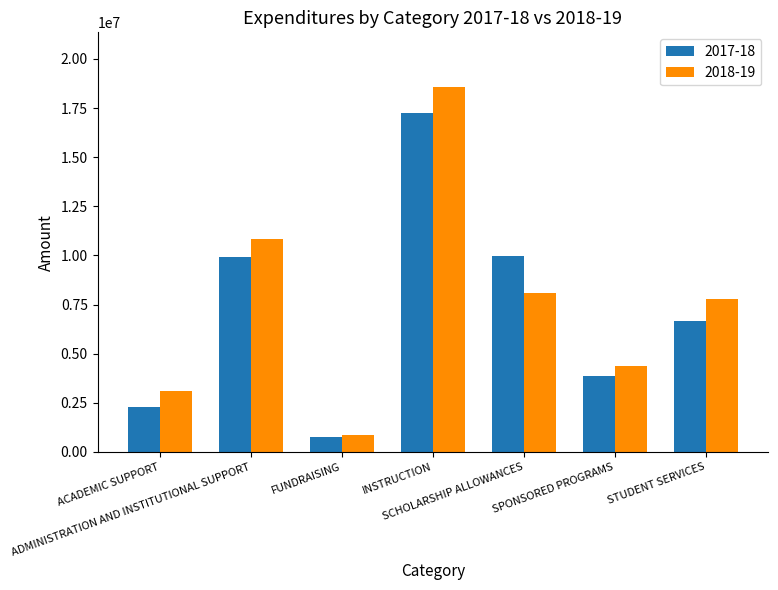

What is the difference between the maximum and second lowest values in the 2018-19 series?

15480569